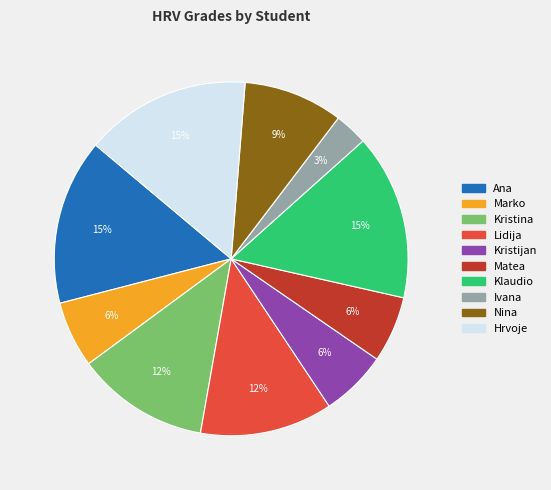

To the nearest percent, what percentage of the pie is Hrvoje?

15%